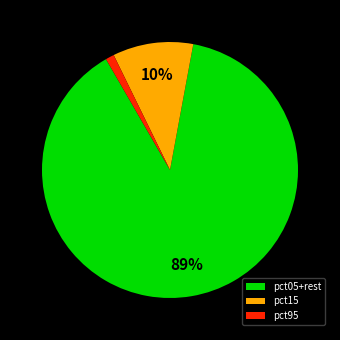

How many slices are in this pie chart?

3